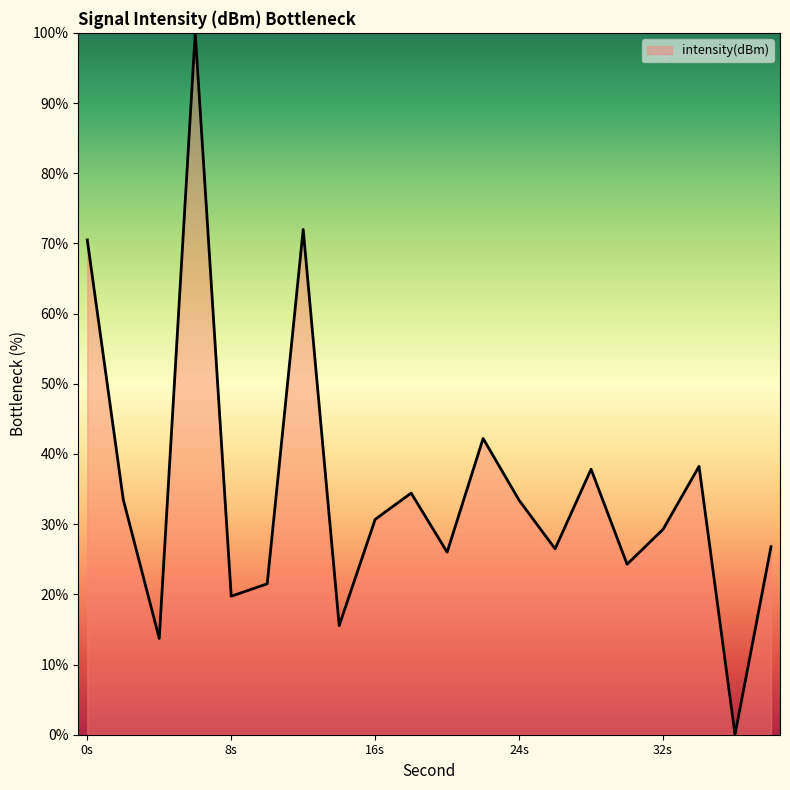

What is the difference between the maximum and minimum values?

100.0